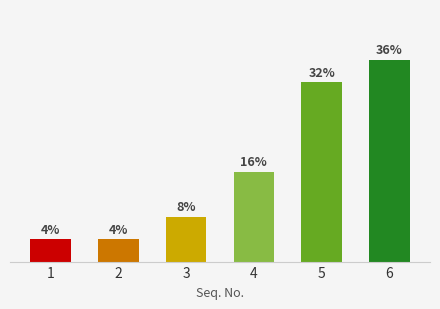

What is the ratio of the value at 3 to the value at 2?

2.0